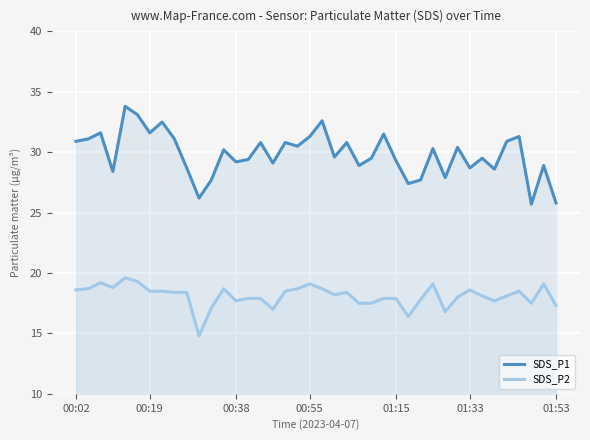

True or false: SDS_P1 and SDS_P2 cross at least once.

False